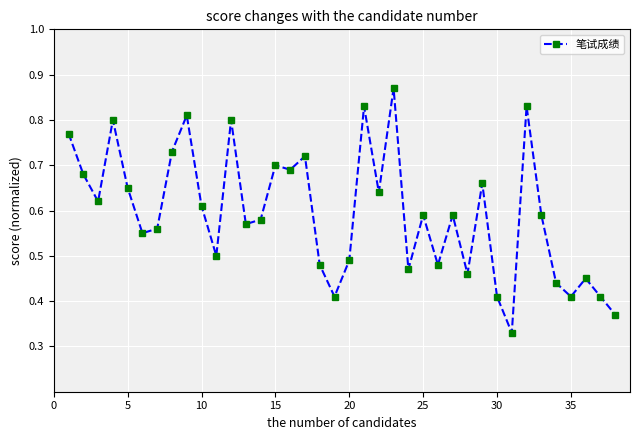

How many lines are shown in the chart?

1